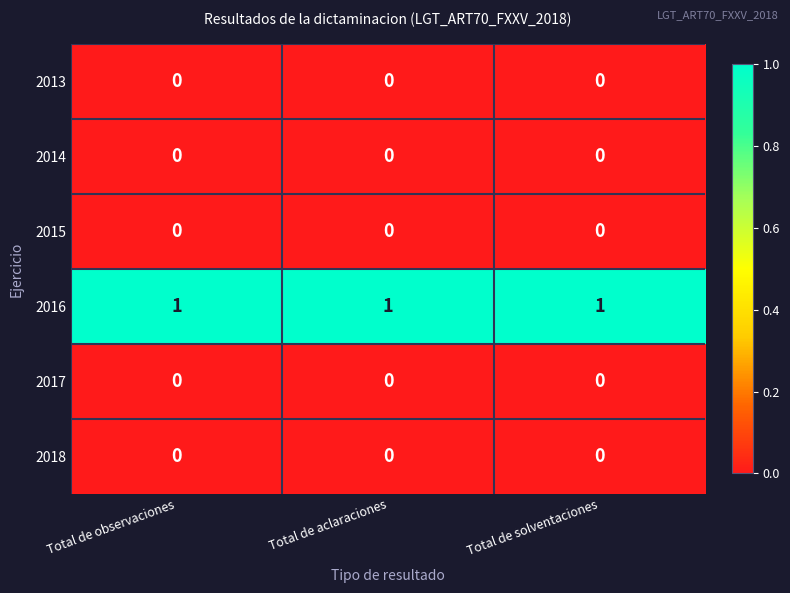

True or false: 2014 has a value of 0 at Total de aclaraciones.

True